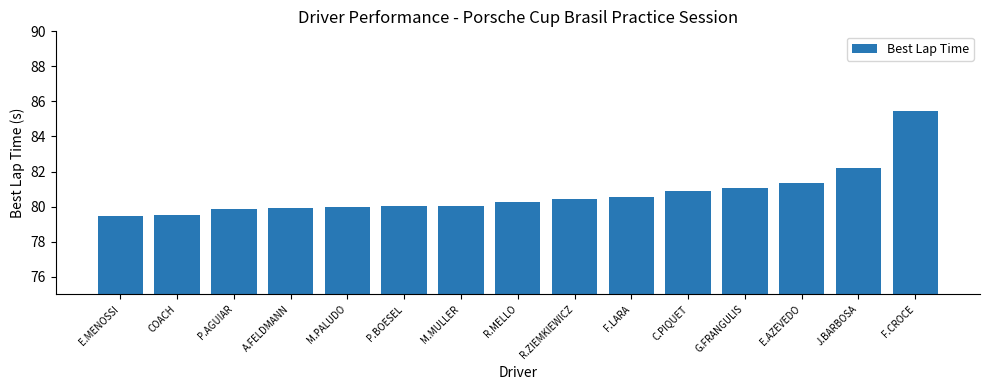

Where is the data nearest to the value 82?

J.BARBOSA